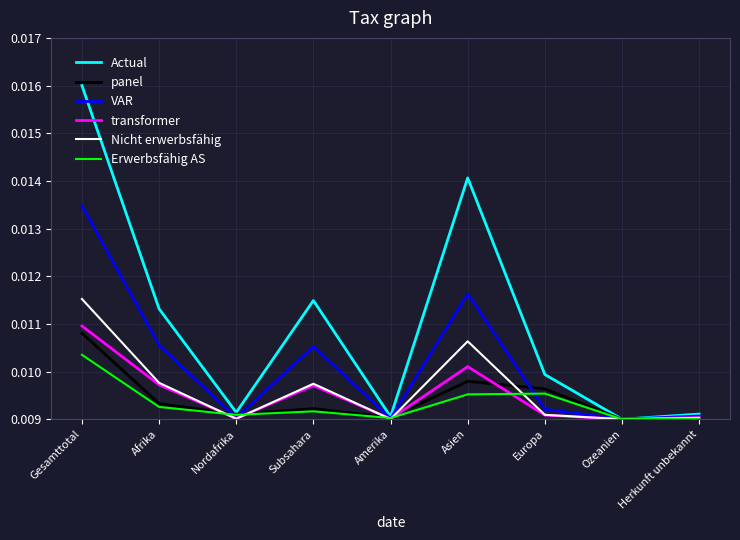

At which label does transformer reach its peak?

Gesamttotal